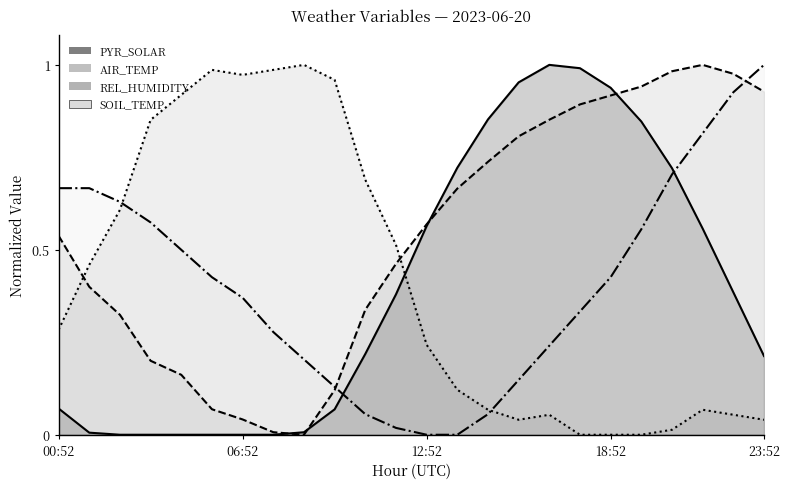

What is the sum of all SOIL_TEMP values?

9.7